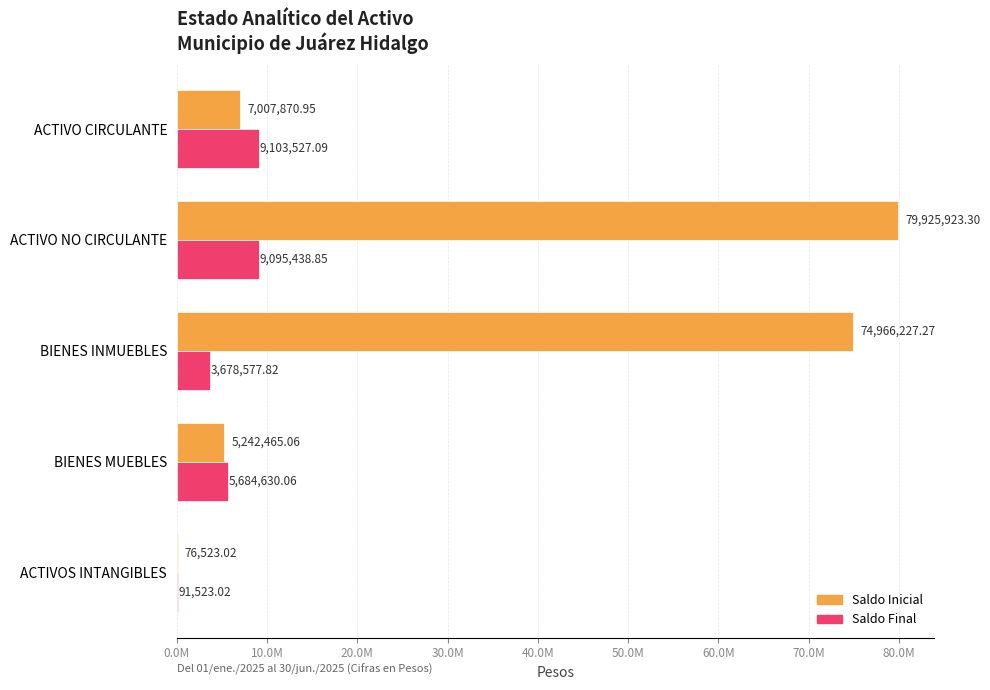

At which category is the sum across all series the highest?

ACTIVO NO CIRCULANTE